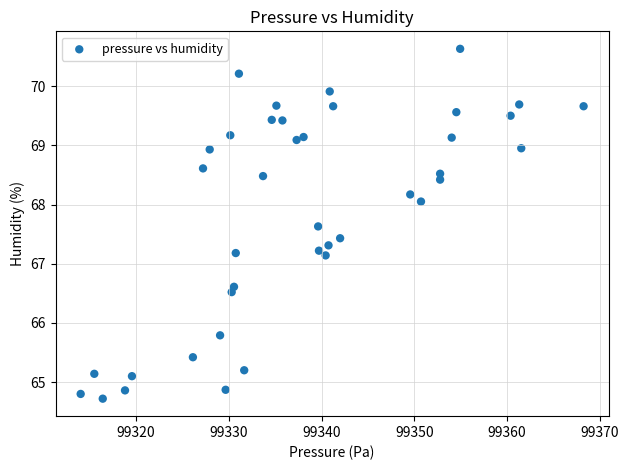

What is the range of X values (max minus min)?

54.2